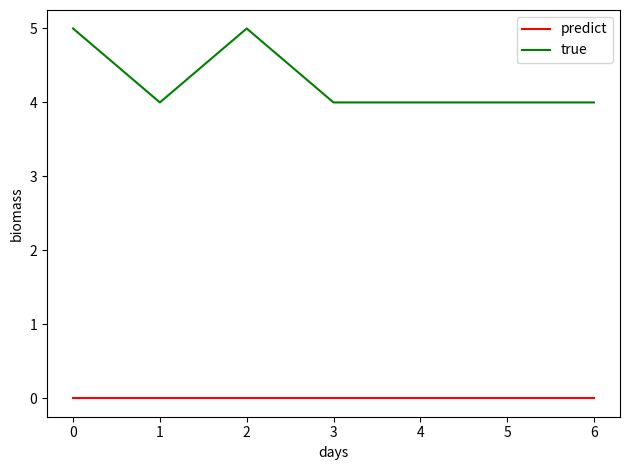

What is the sum of the true values at 2 and 0?

10